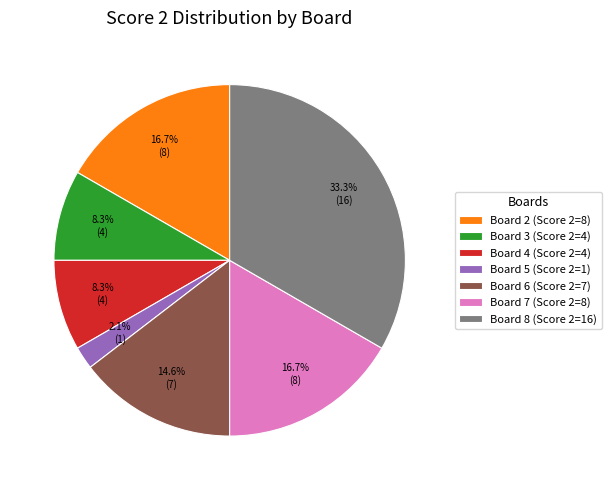

What is the ratio of the value at Board 7 (Score 2=8) to the value at Board 8 (Score 2=16)?

0.5